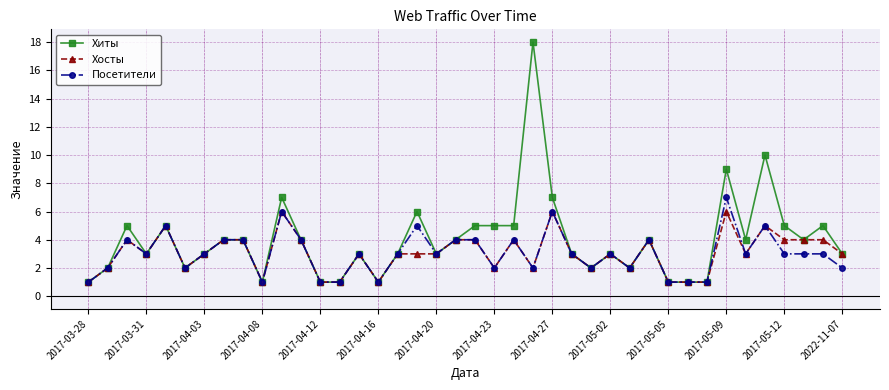

How many distinct data groups are displayed?

3